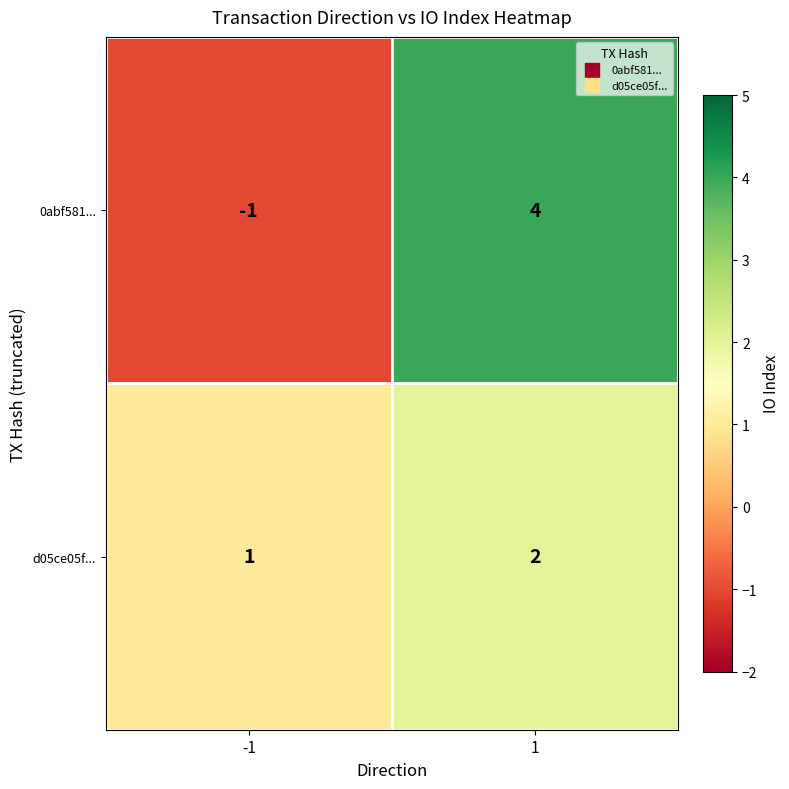

What is the maximum value shown in the chart?

4